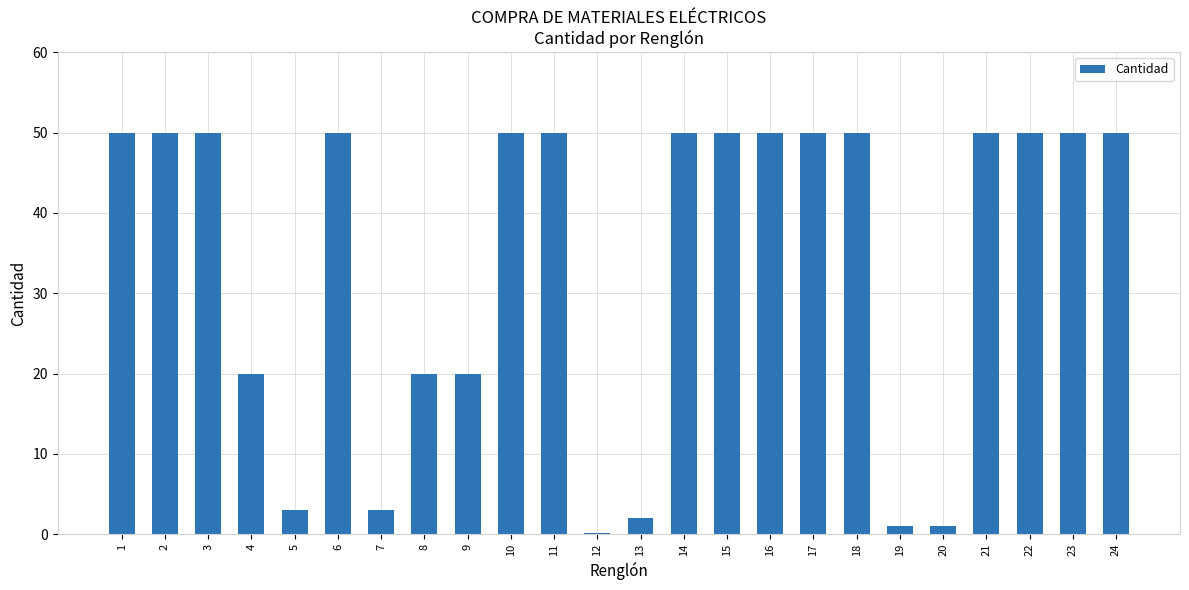

Reading left to right, extract all data points from this chart.

50.0	50.0	50.0	20.0	3.0	50.0	3.0	20.0	20.0	50.0	50.0	0.2	2.0	50.0	50.0	50.0	50.0	50.0	1.0	1.0	50.0	50.0	50.0	50.0